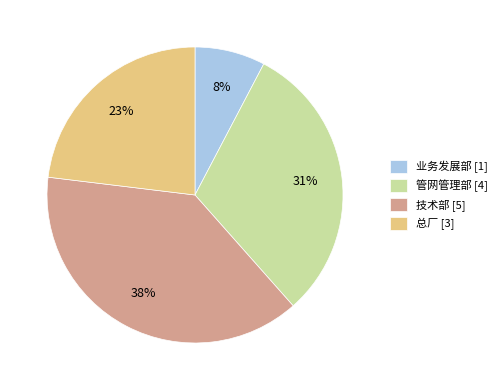

To the nearest percent, what is the average slice percentage?

25%